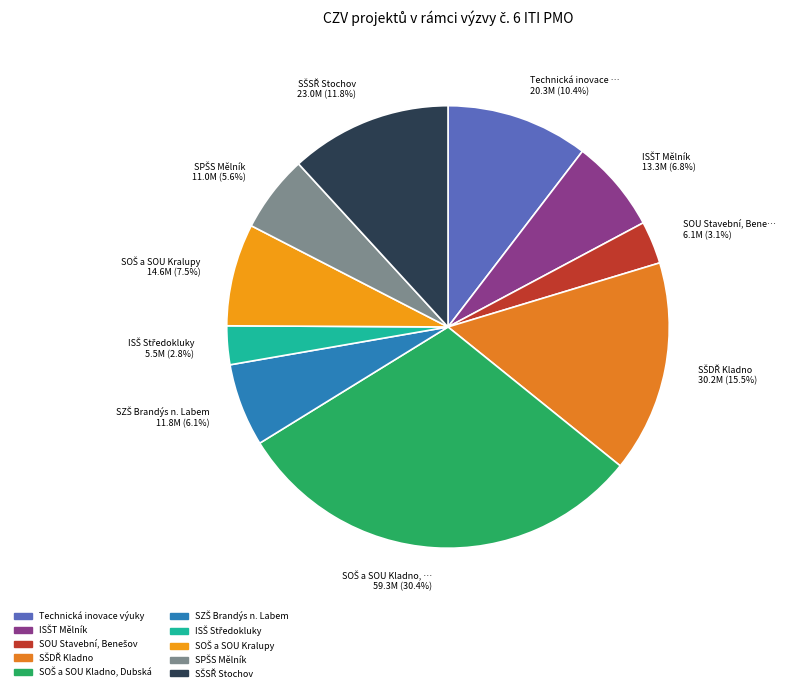

How many slices are in this pie chart?

10